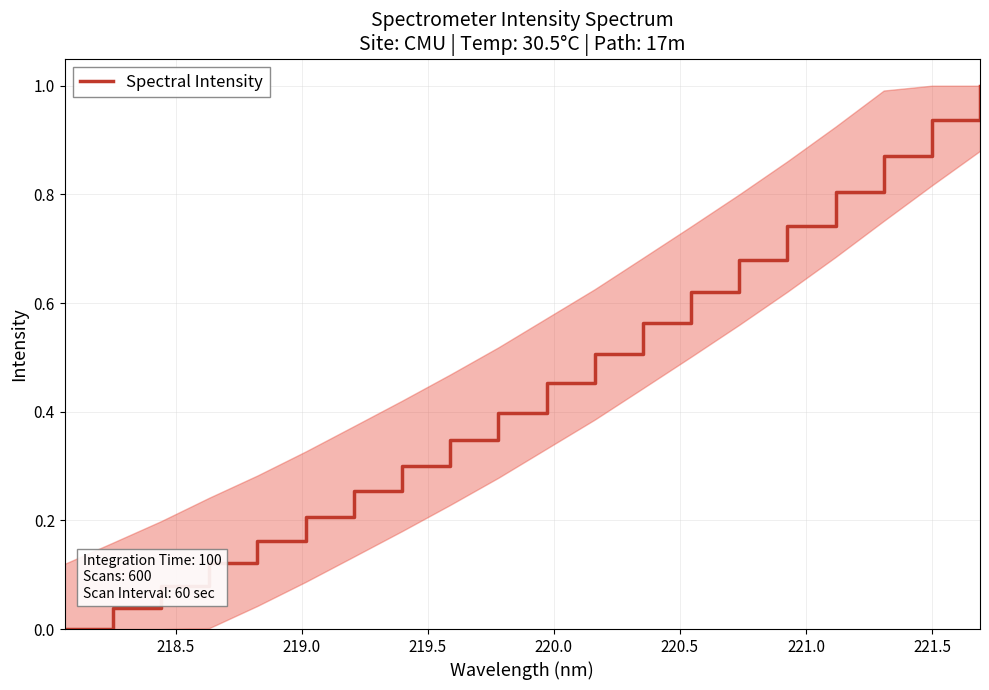

What is the difference between the maximum and minimum values?

1.0